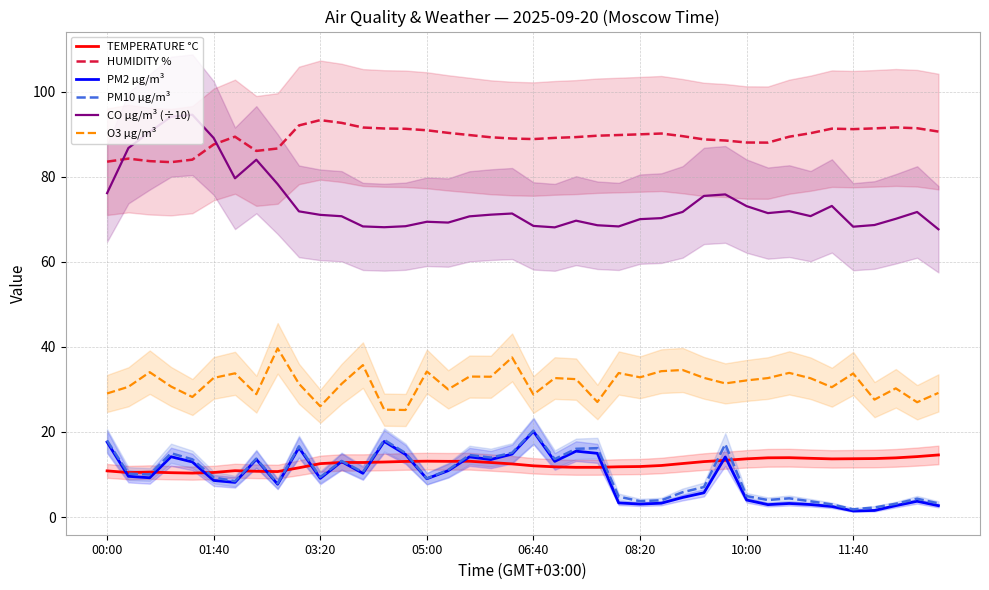

True or false: PM2 µg/m³ and CO µg/m³ (÷10) intersect in this chart.

False